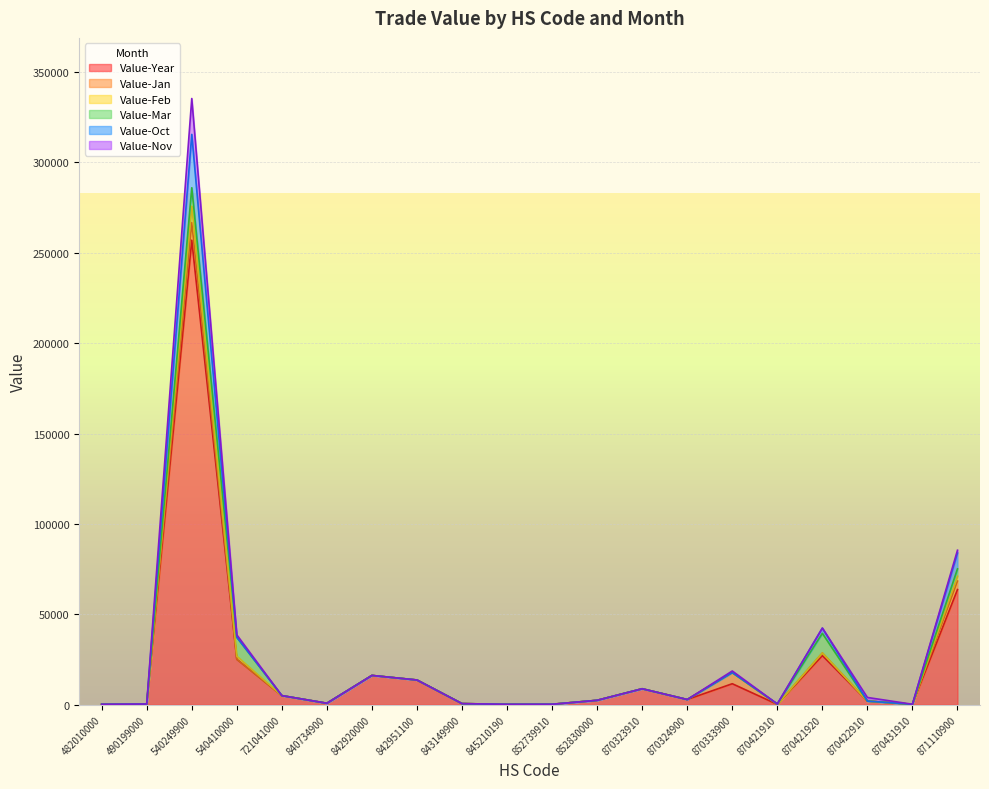

The Value-Year series shows 270 at 870431910. True or false?

True